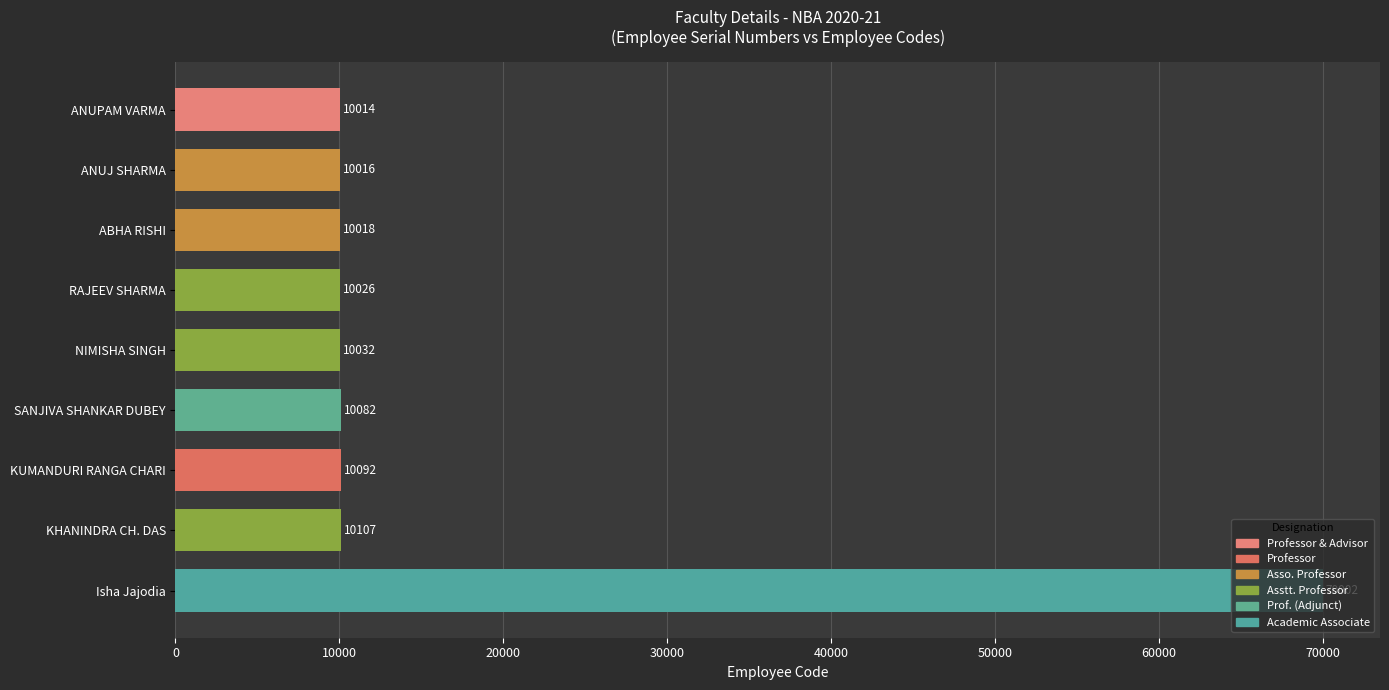

Is it true that the value at ABHA RISHI is 17279?

False